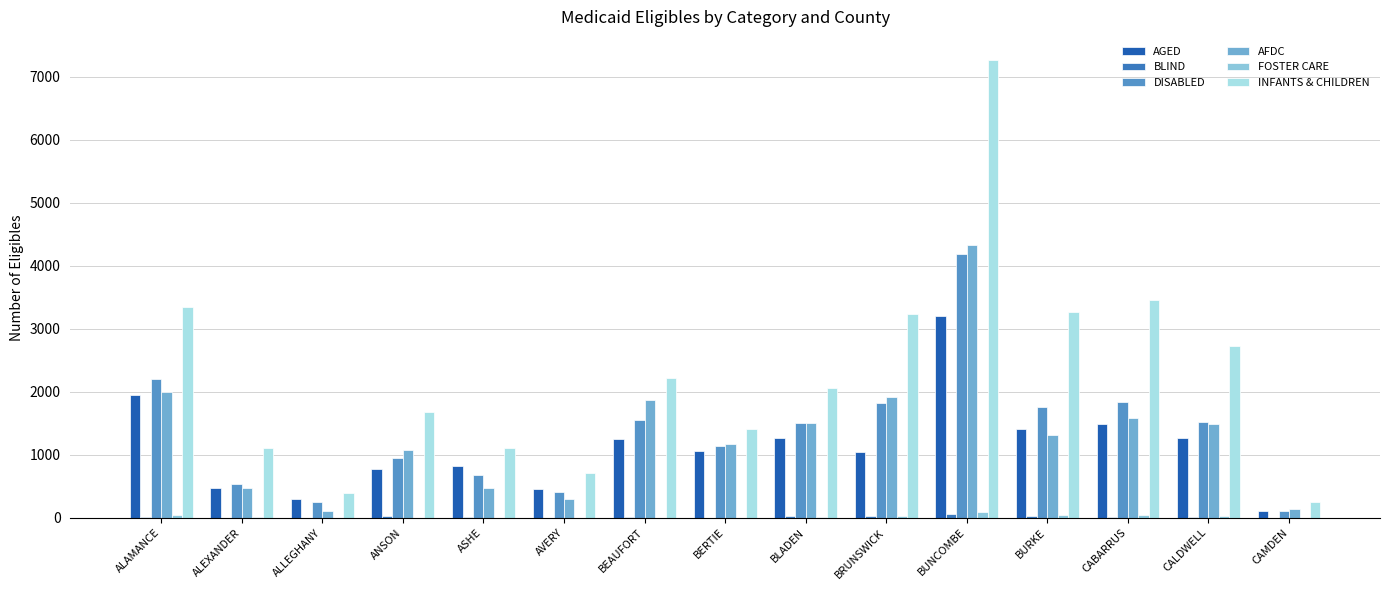

At which label does DISABLED reach its minimum?

CAMDEN